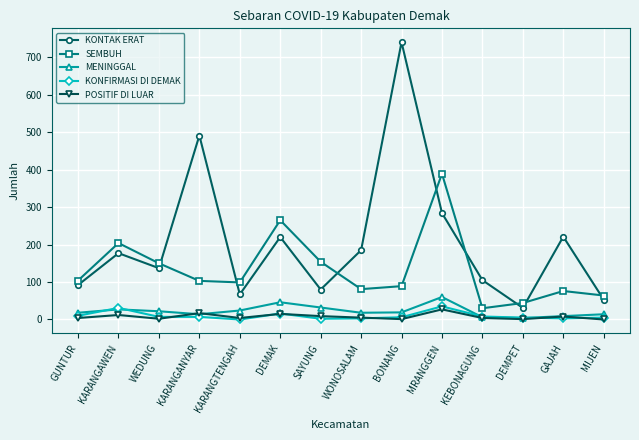

At which category does SEMBUH reach its first local peak?

KARANGAWEN